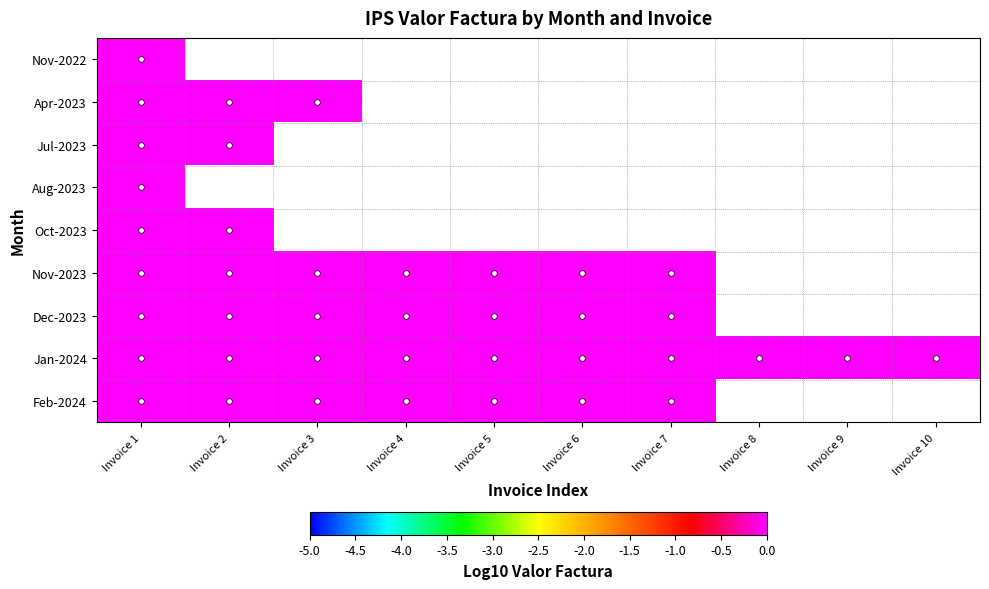

Which label corresponds to the largest value in the chart?

Invoice 7